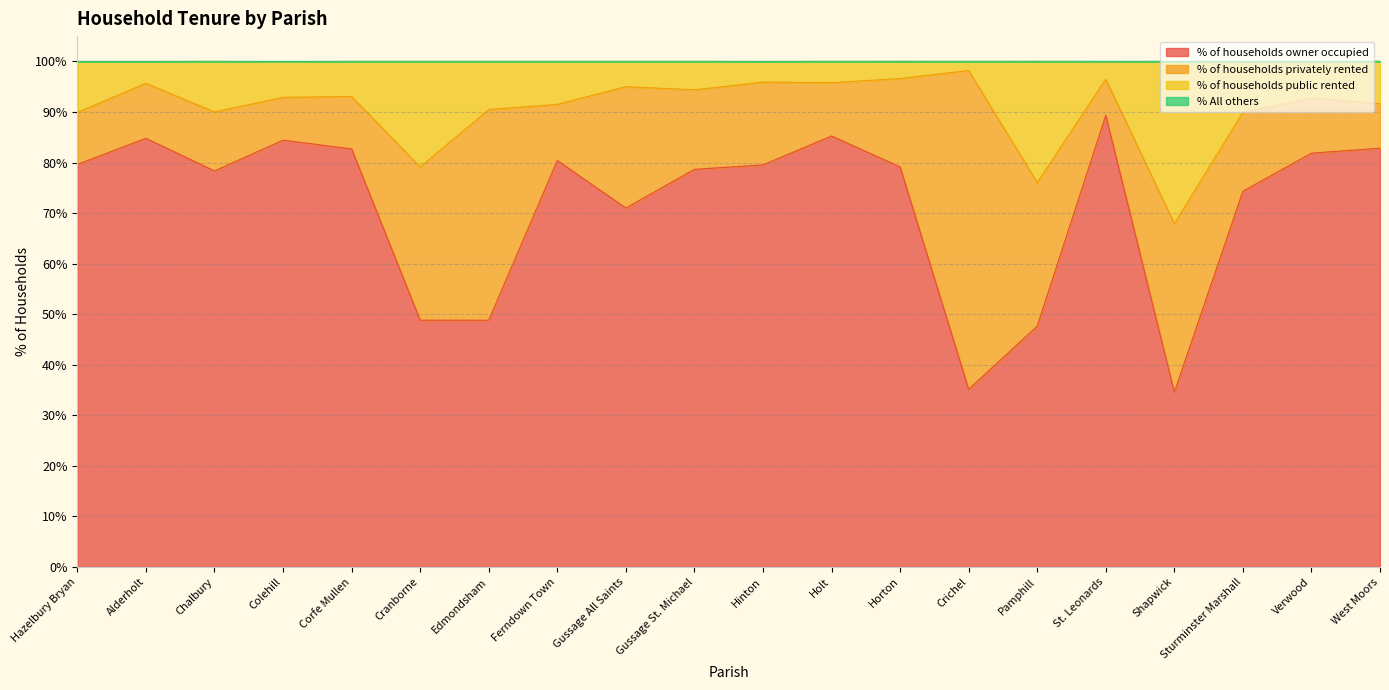

What is the label of the 10th point from the left?

Gussage St. Michael